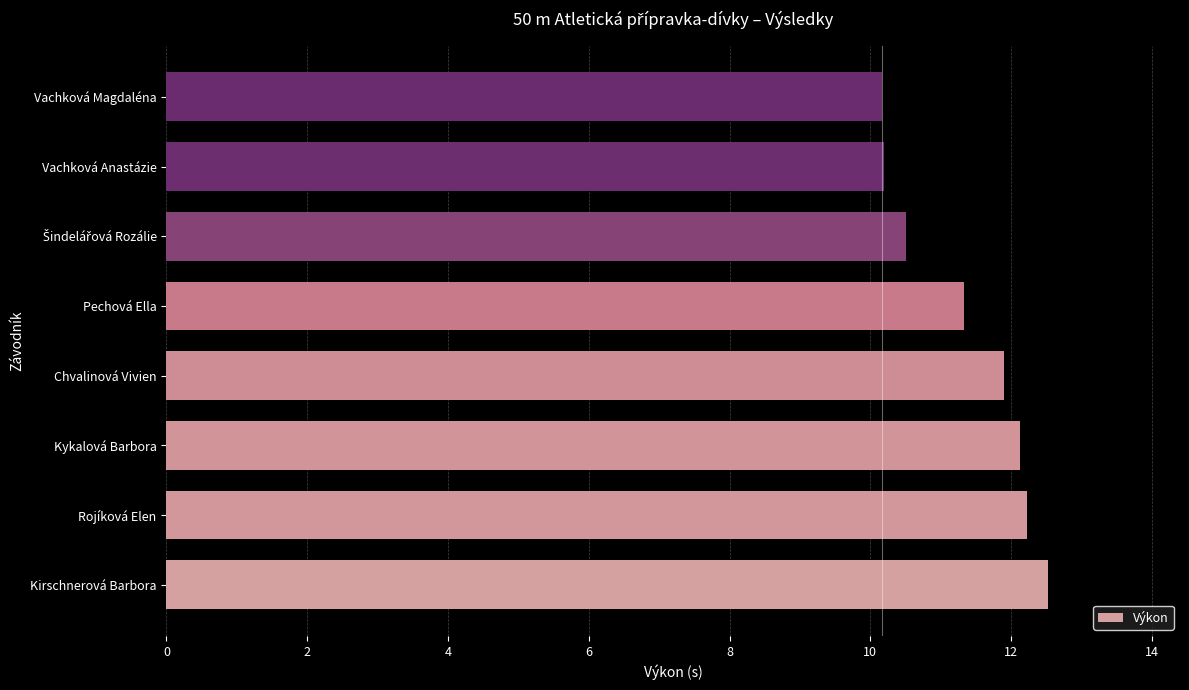

What is the approximate value at Vachková Magdaléna?

10.2